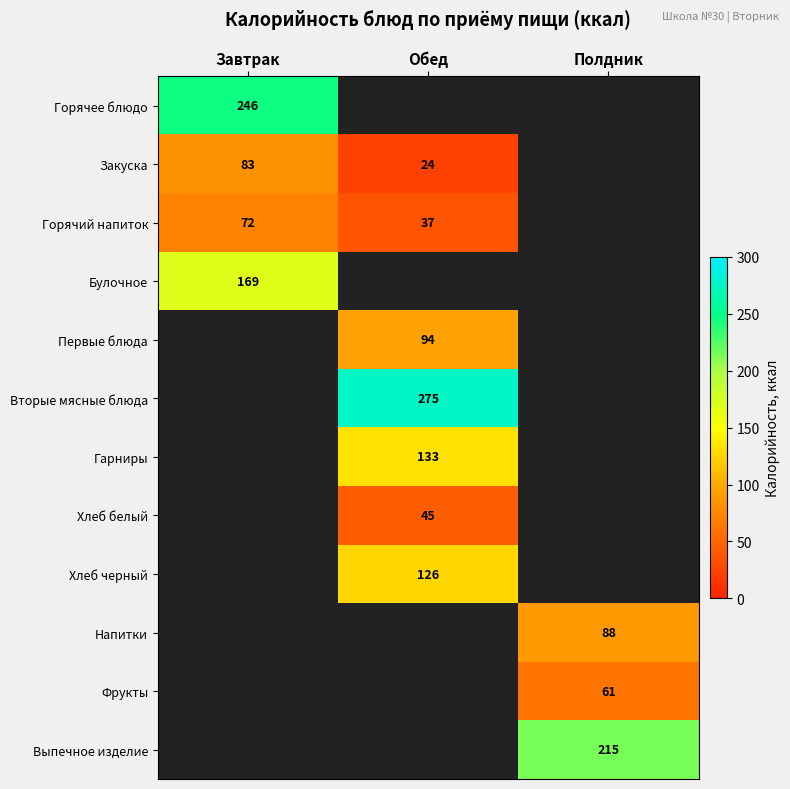

The Вторые мясные блюда series shows 275 at Обед. True or false?

True